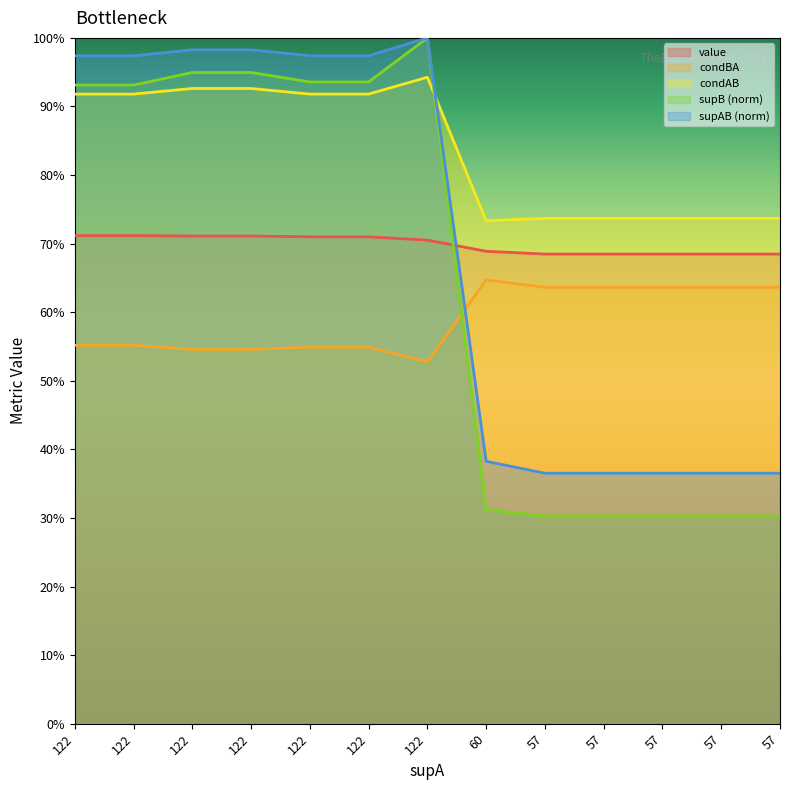

What is the spread (max minus min) of values at 122?

0.4